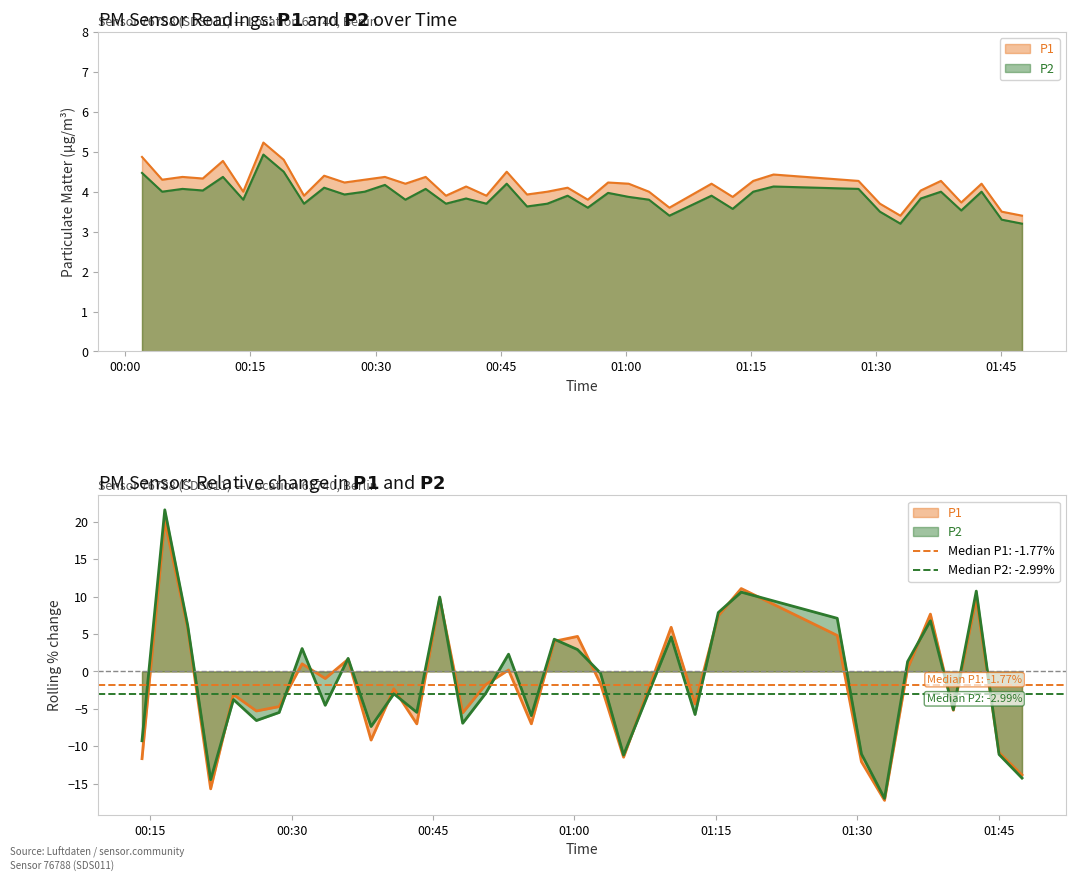

Which category has the highest value across all series?

2023-07-31T00:16:33